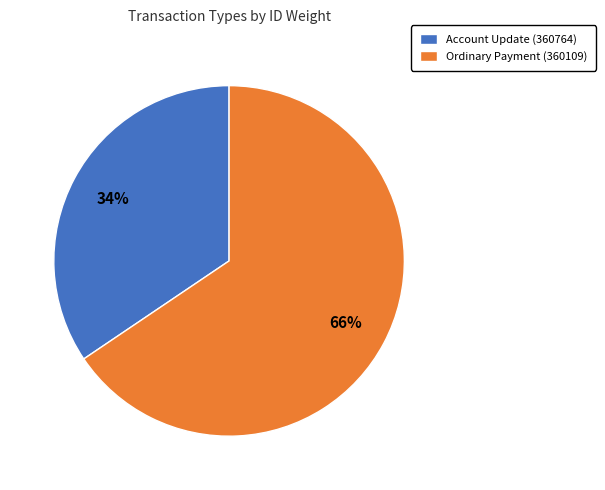

True or false: Ordinary Payment (360109) accounts for 78% of the total.

False